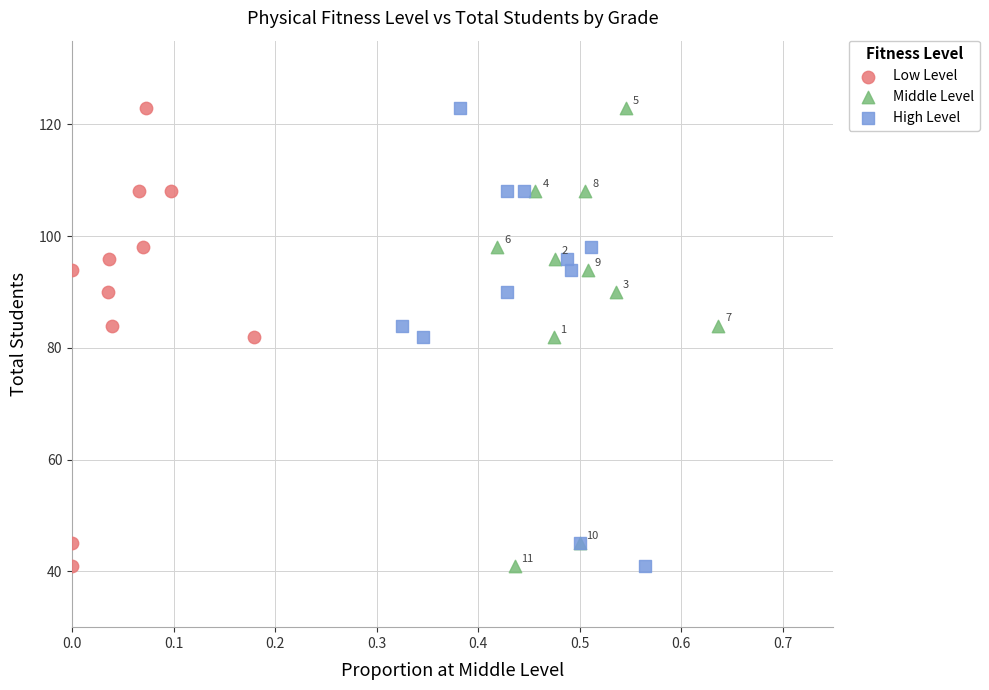

What are all the series names shown in the legend?

Low Level, Middle Level, High Level